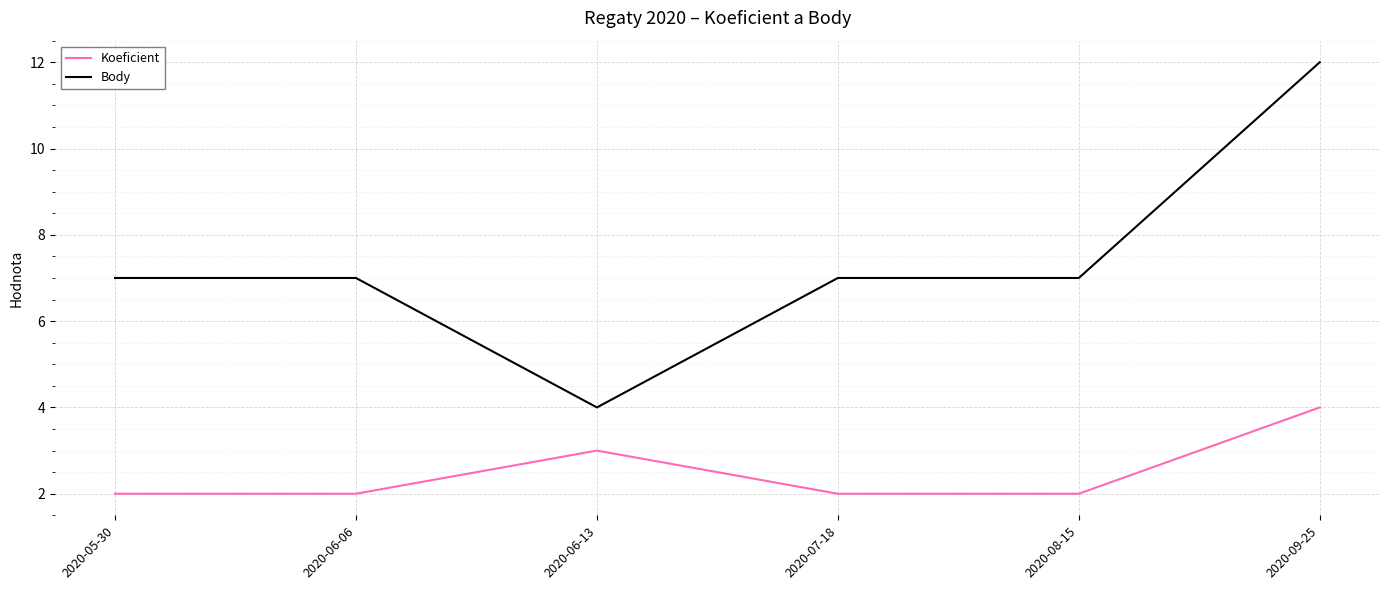

What is the total value across all series at 2020-08-15?

9